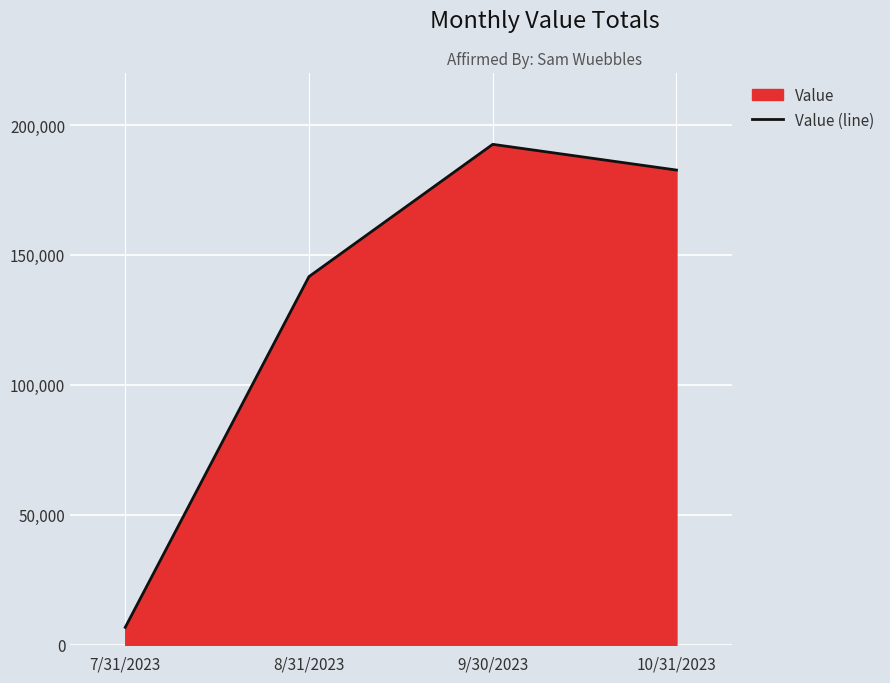

Between 8/31/2023 and 7/31/2023, which is larger?

8/31/2023